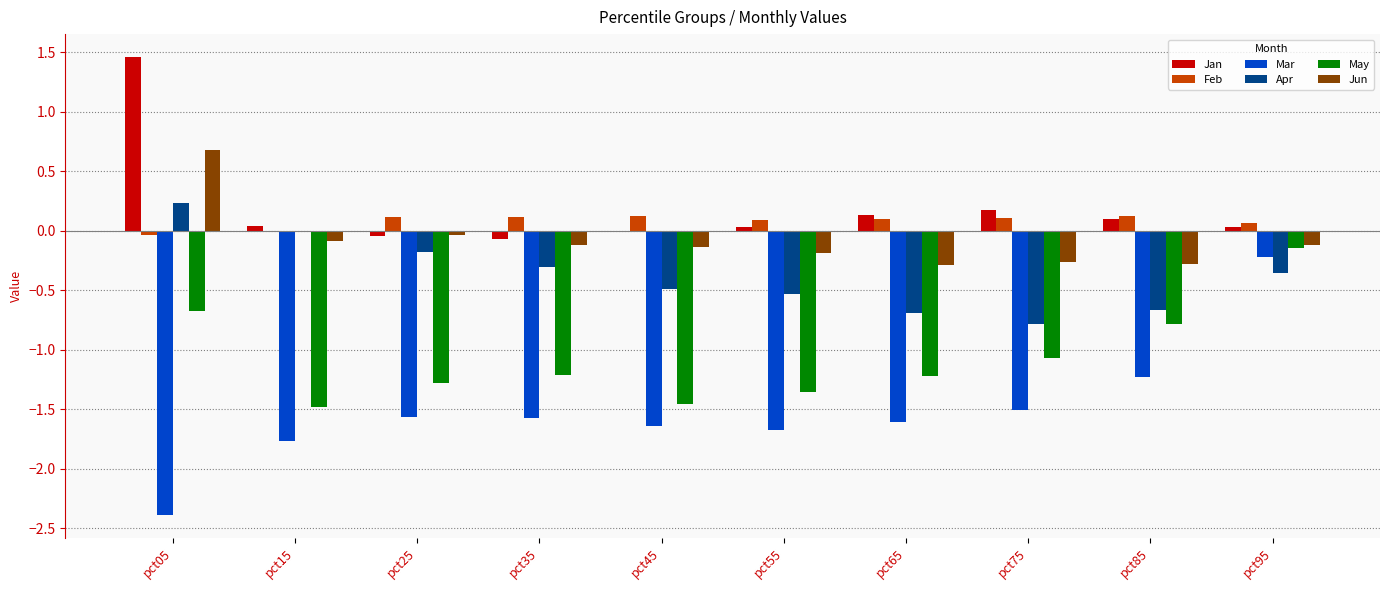

Which series has the largest range (max minus min)?

Mar